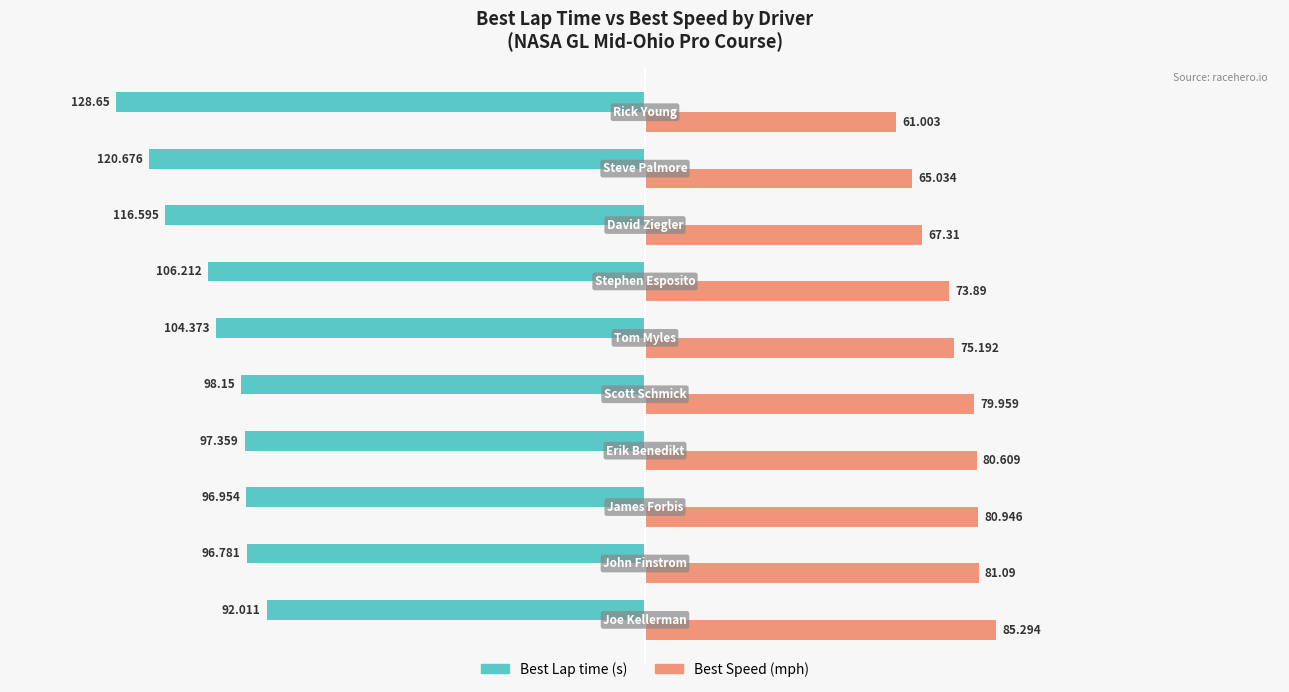

Count the number of categories in the chart.

10